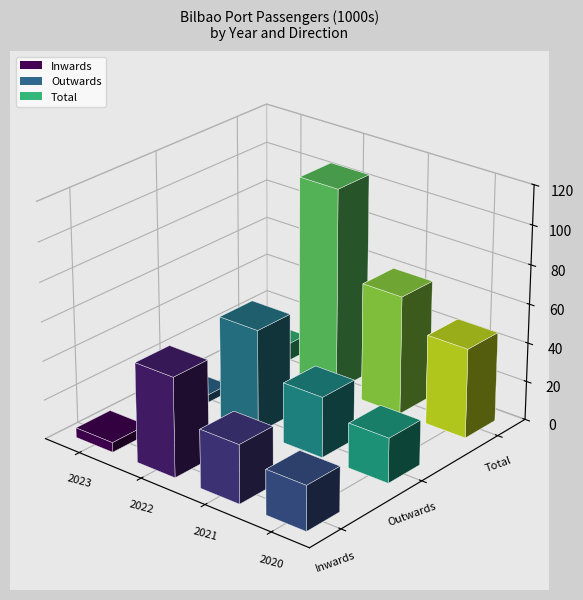

The Inwards series shows 5 at 2023. True or false?

True